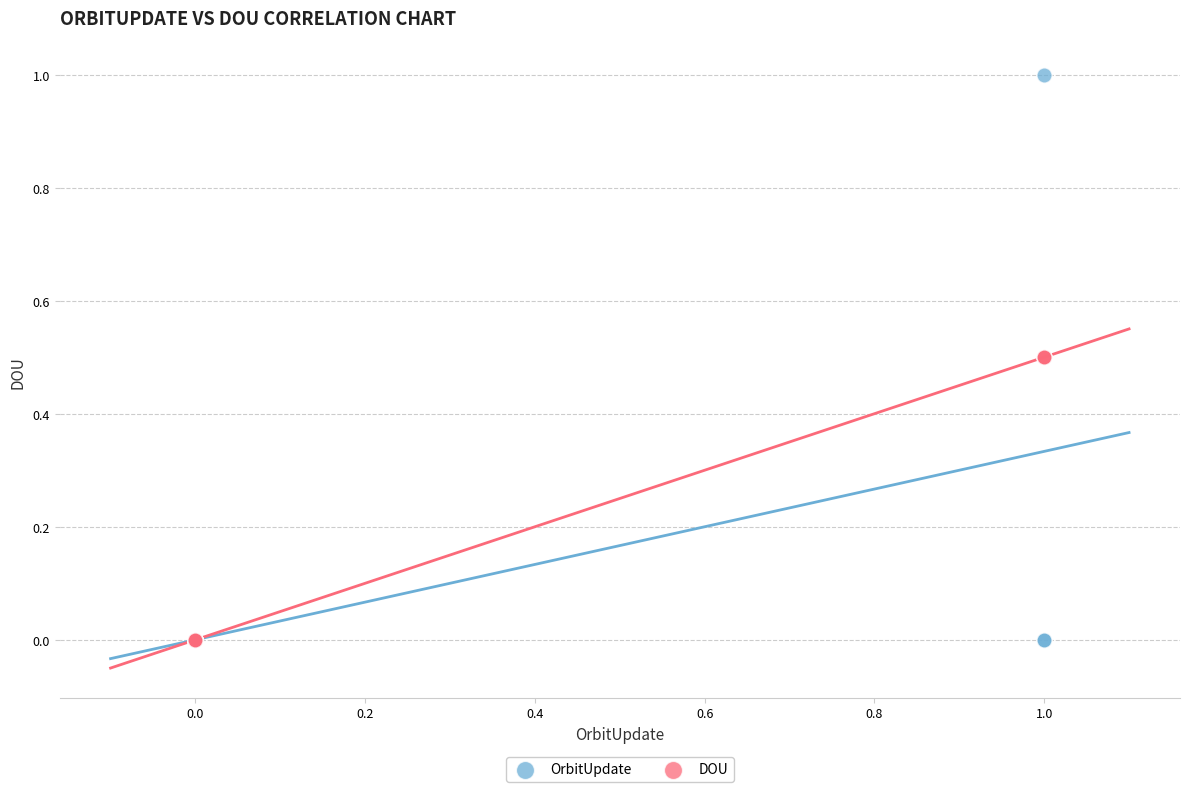

Which series has the widest spread of Y values?

OrbitUpdate